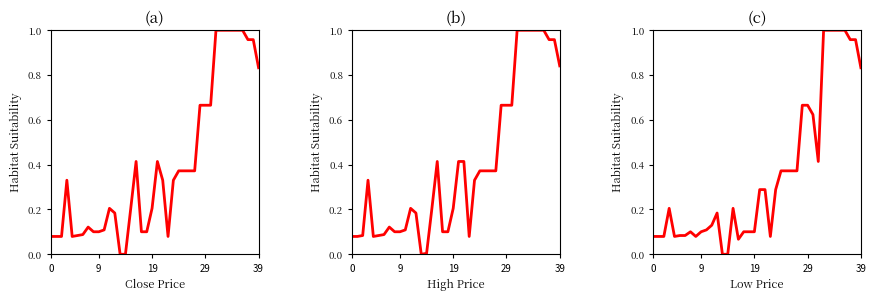

What are all the series names shown in the legend?

Close, High, Low